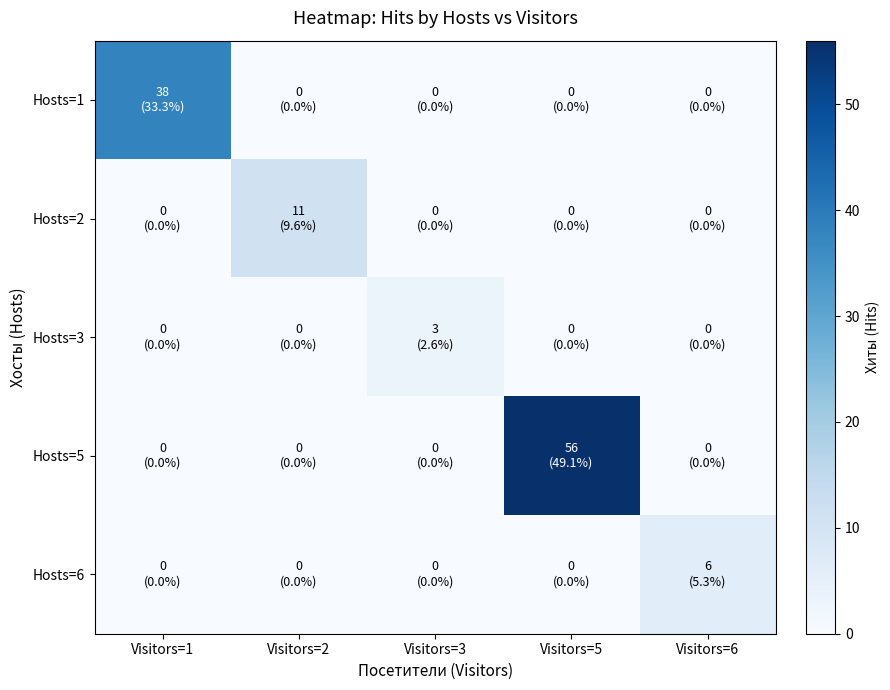

How many categories are shown in the chart?

5